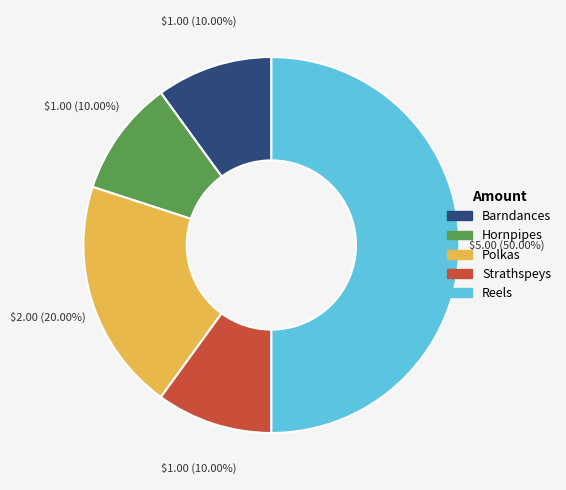

Is Polkas the majority of the pie?

No